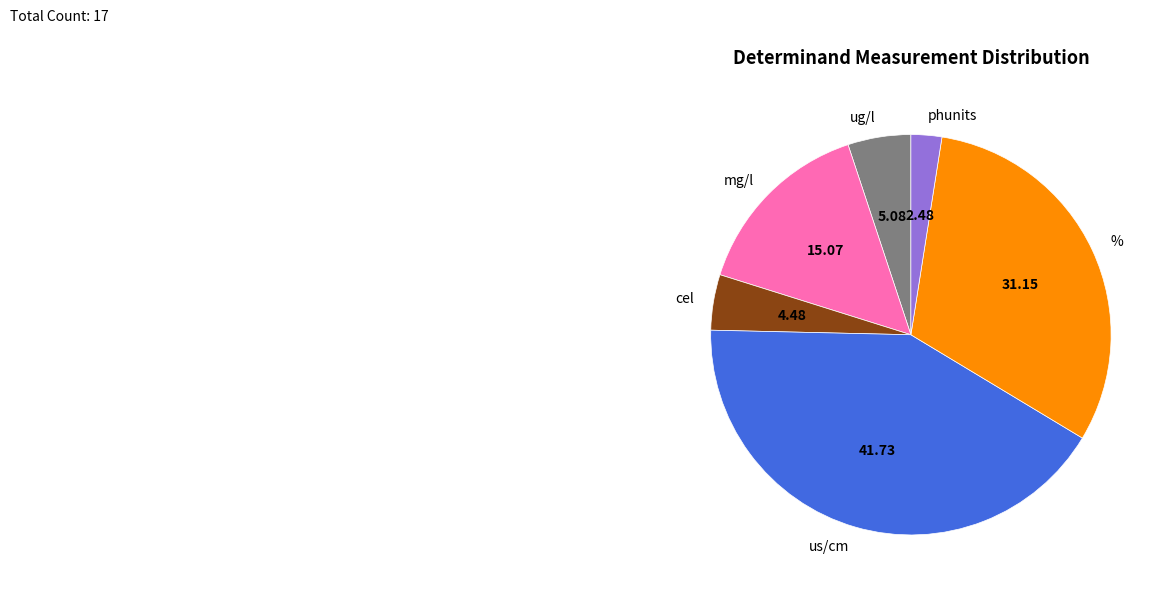

Is there a majority slice in this chart?

No